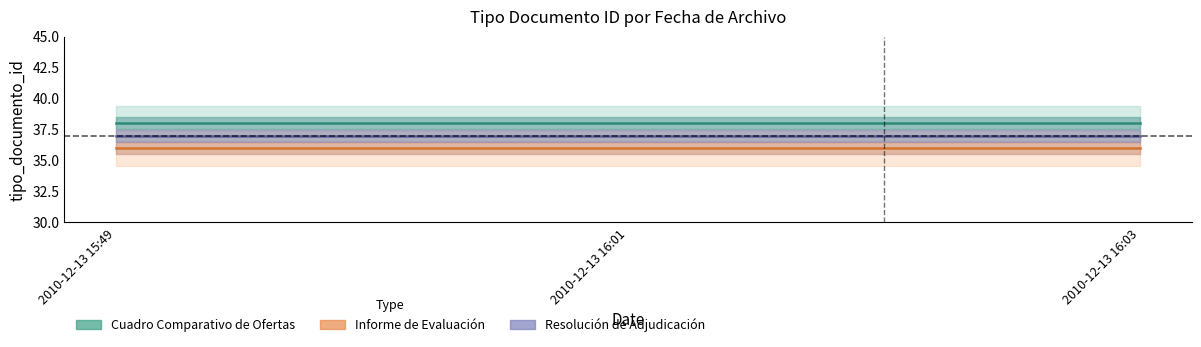

What are all the series names shown in the legend?

Cuadro Comparativo de Ofertas, Informe de Evaluación, Resolución de Adjudicación